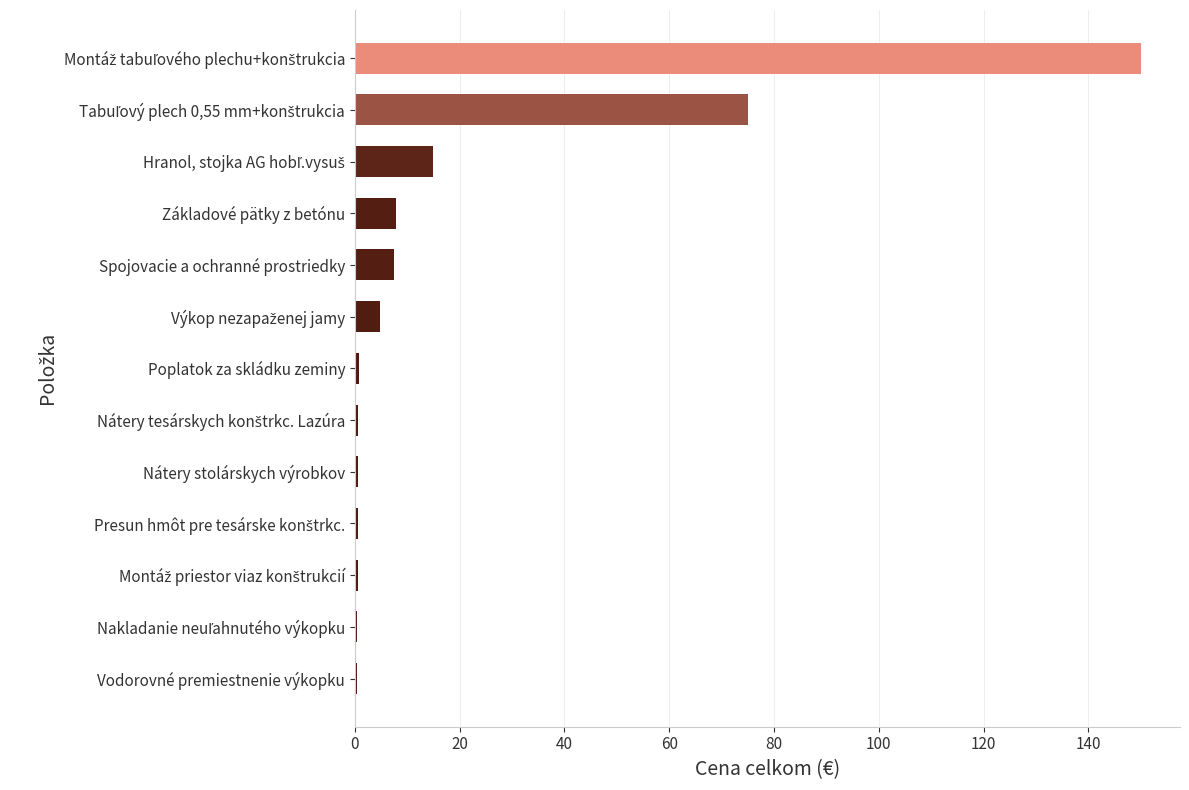

What is the maximum value shown in the chart?

150.0